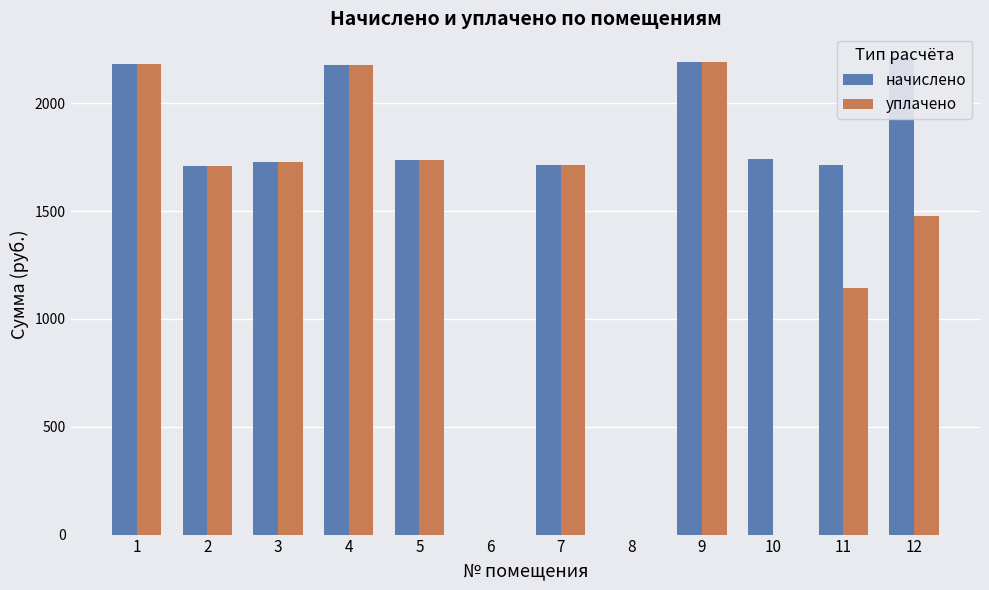

Are the bars grouped side by side (vs. stacked)?

Yes